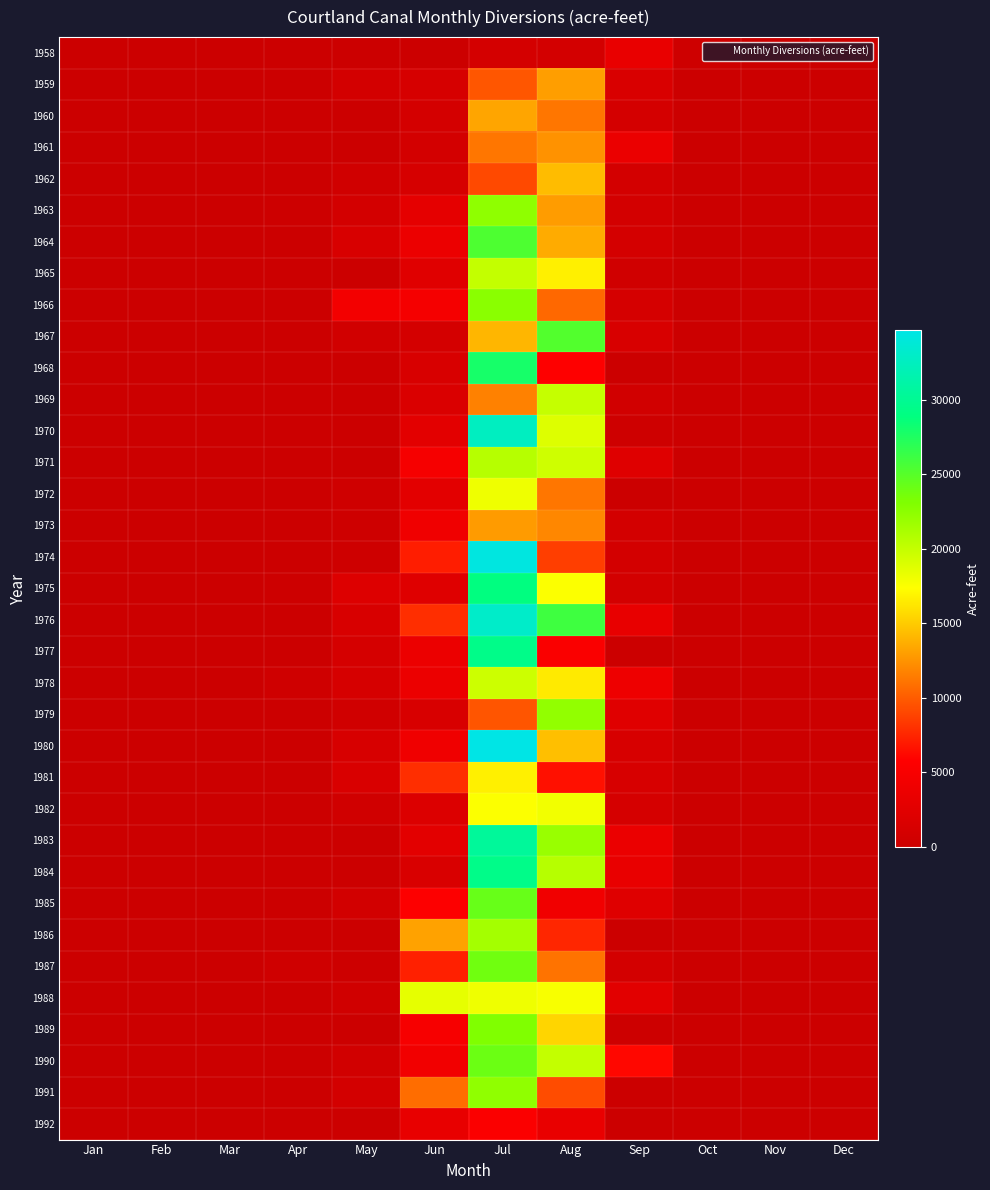

At how many categories does at least one series exceed 11027?

3